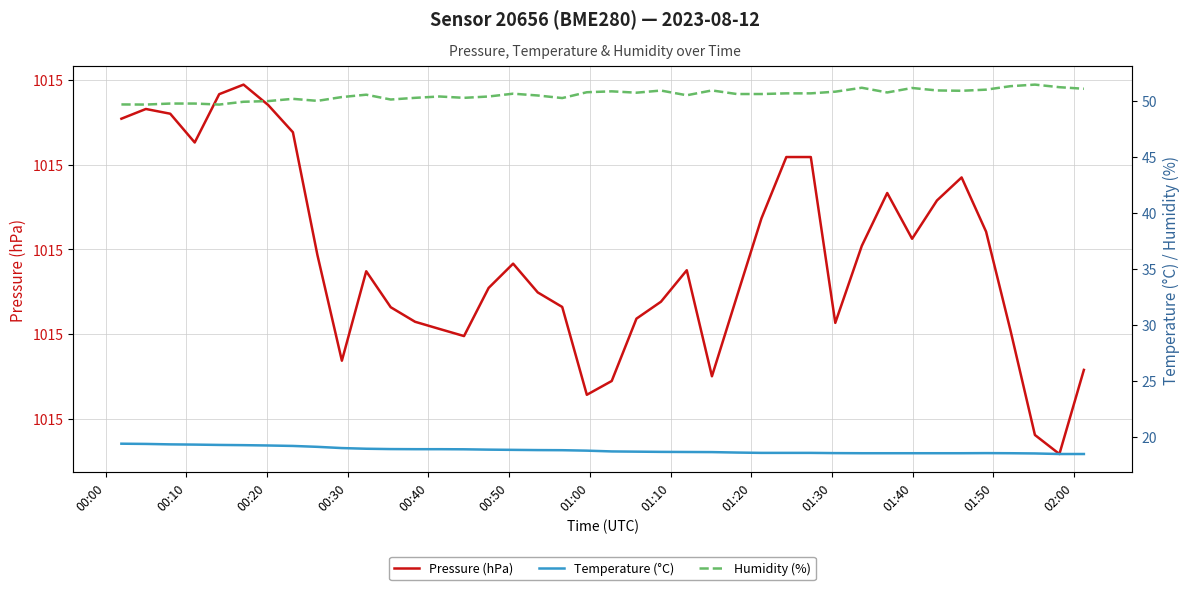

The value of Temperature (°C) at 00:40 is 10.1. True or false?

False